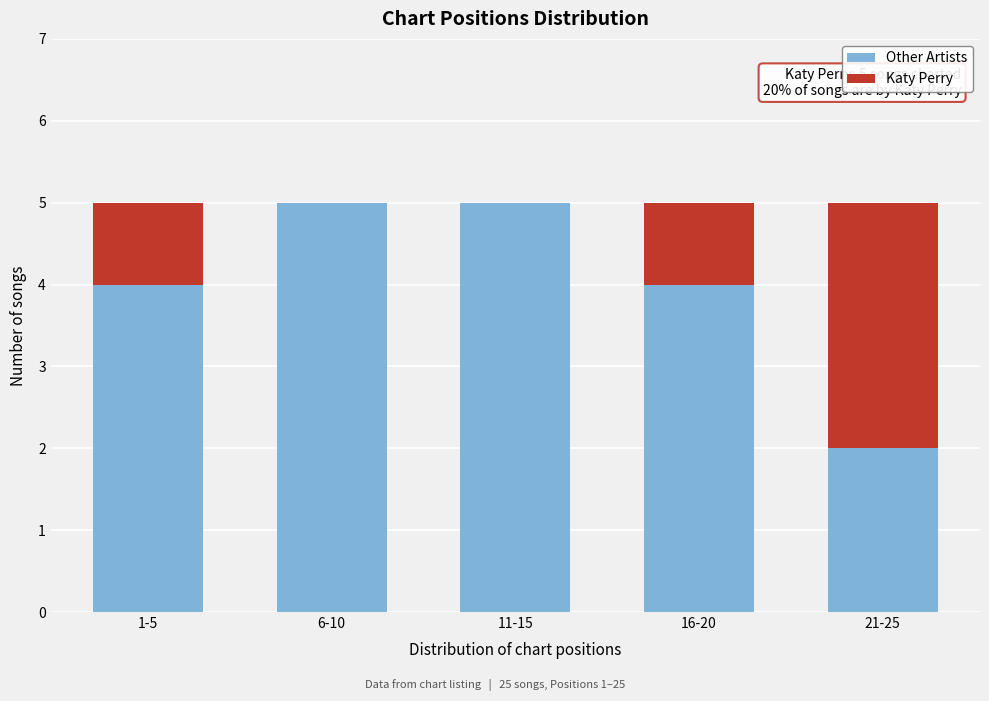

Reading right to left, transcribe the values for Other Artists.

21-25=2	16-20=4	11-15=5	6-10=5	1-5=4